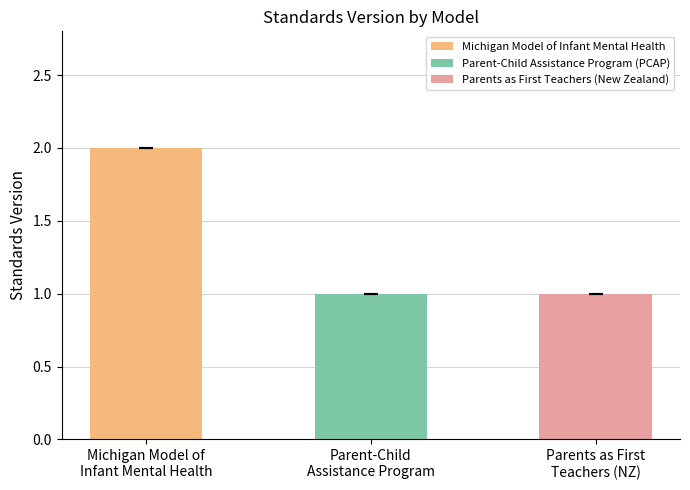

Are the bars horizontal?

No